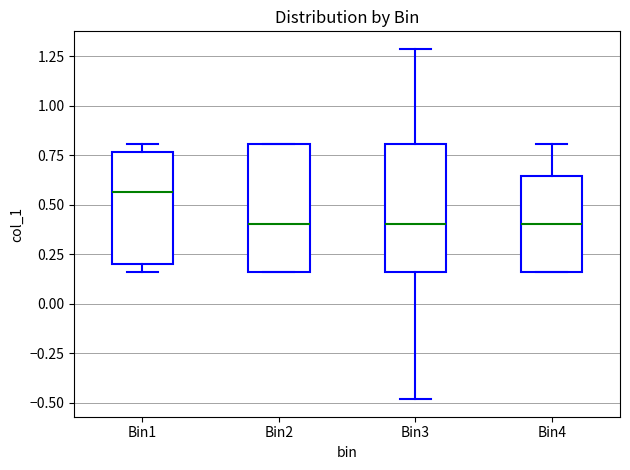

Where does the median line of the box for Bin3 sit on the y-axis? The values are not printed on the chart, so give them approximately, as read against the axis.

0.40